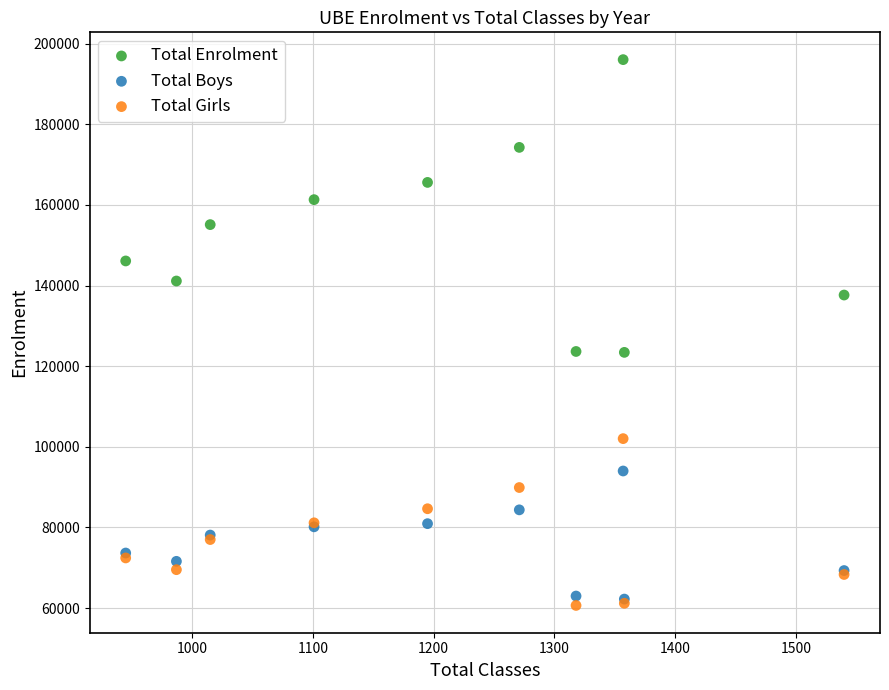

In the Total Enrolment series, what Y value is closest to 159740?

161316